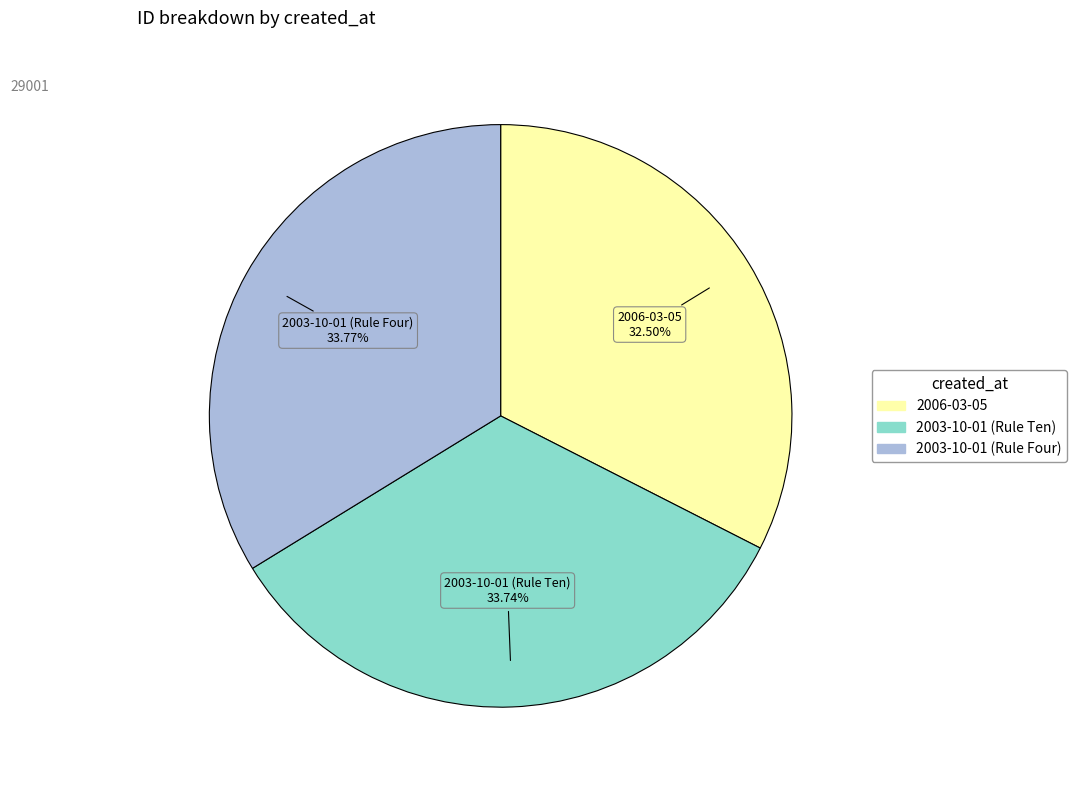

Does any single category account for the majority?

No